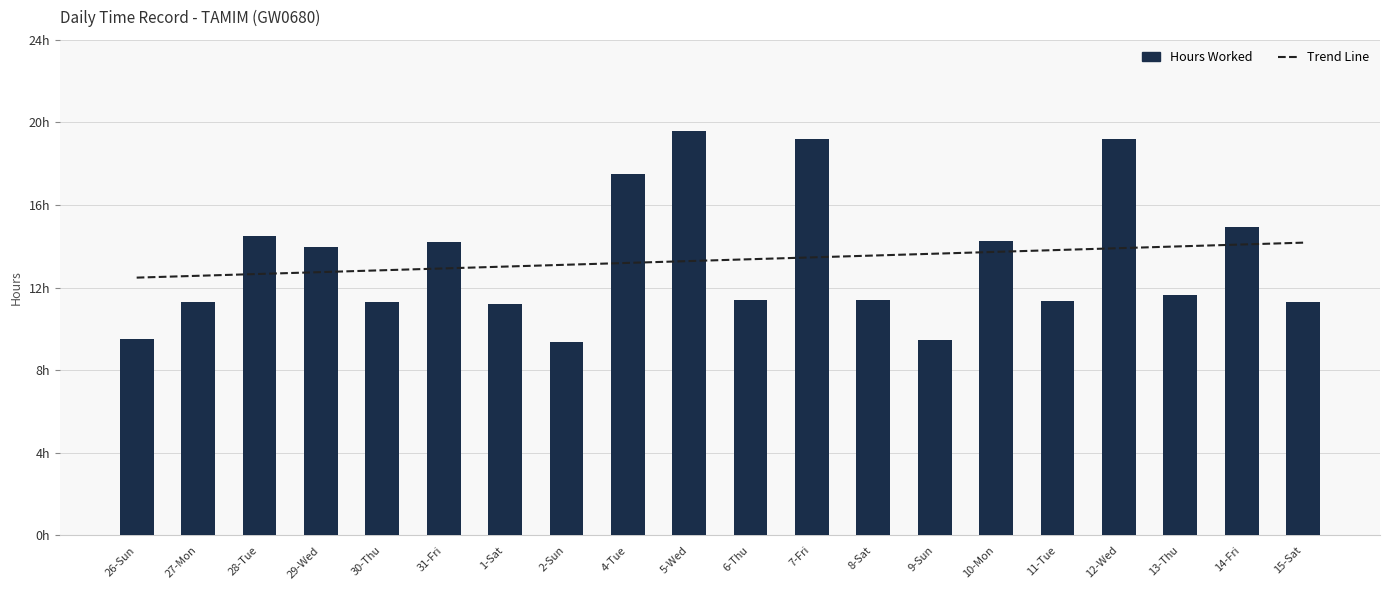

Is it true that Trend Line equals 12.9 at 31-Fri?

True